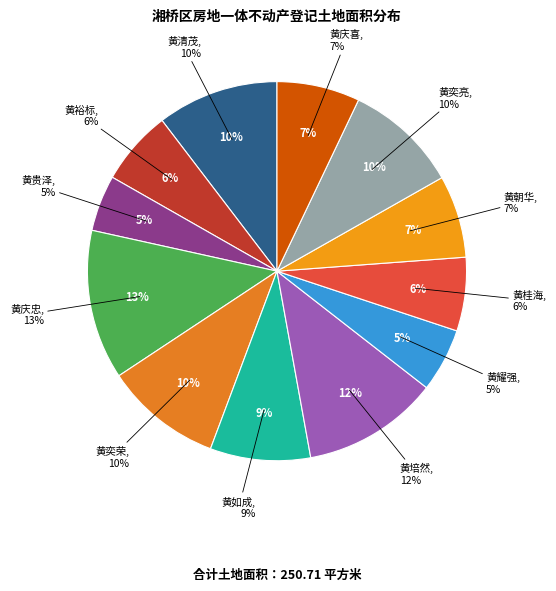

Which category has the smallest portion of the pie?

黄贵泽